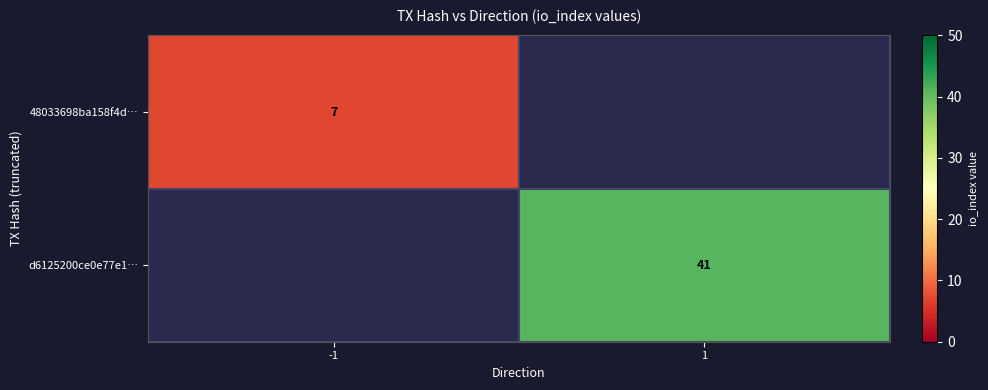

How many data points does each series have?

2